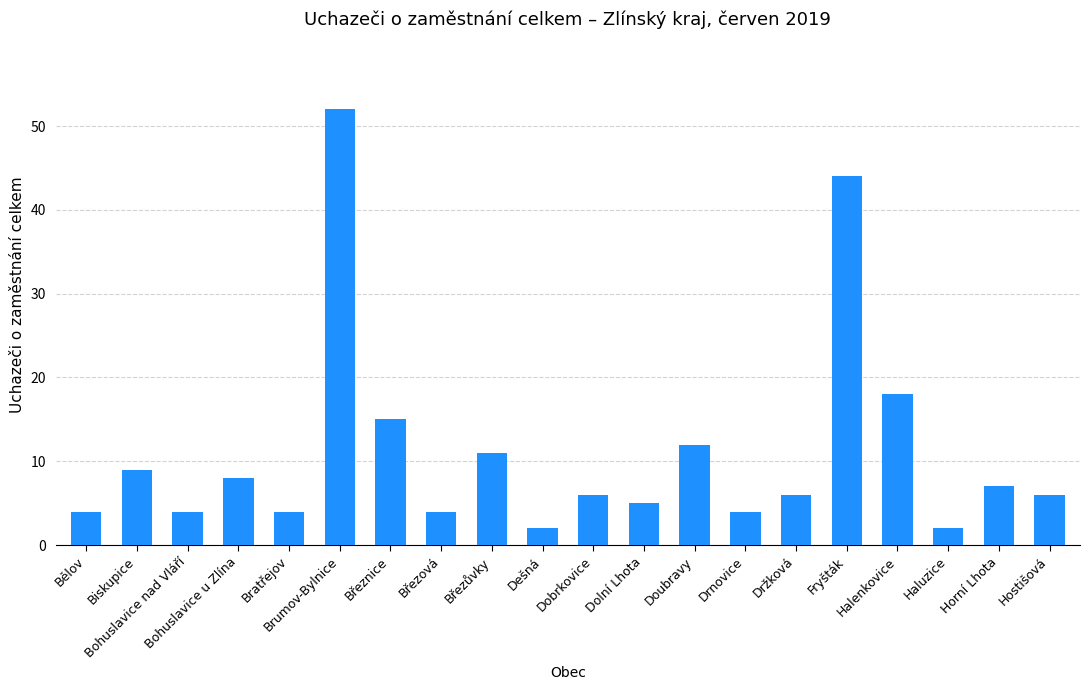

What is the value of the 10th bar from the left?

2